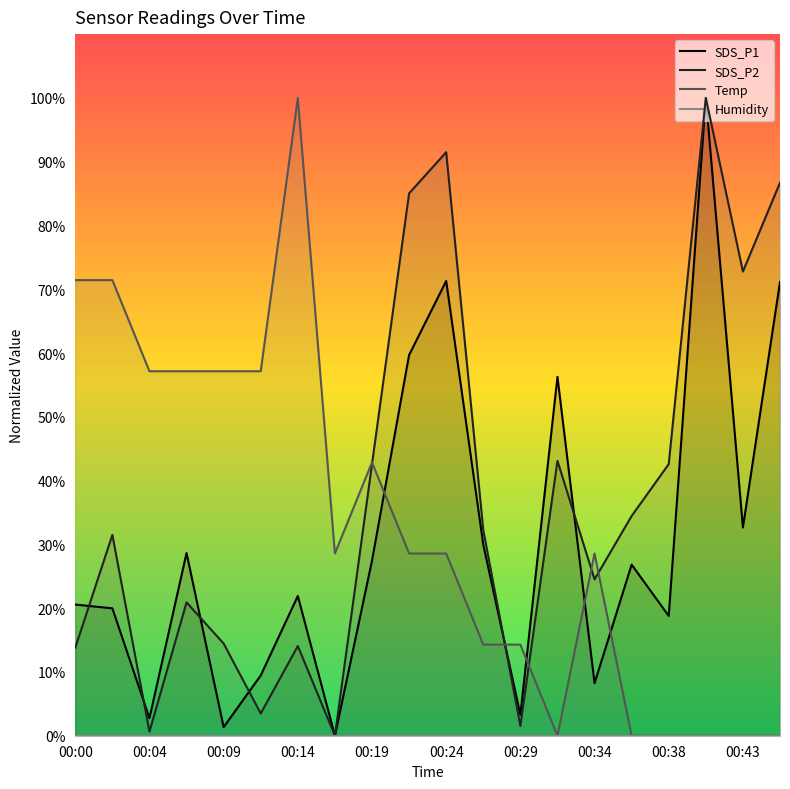

In SDS_P2, how many points are lower than both neighbors (excluding endpoints)?

6